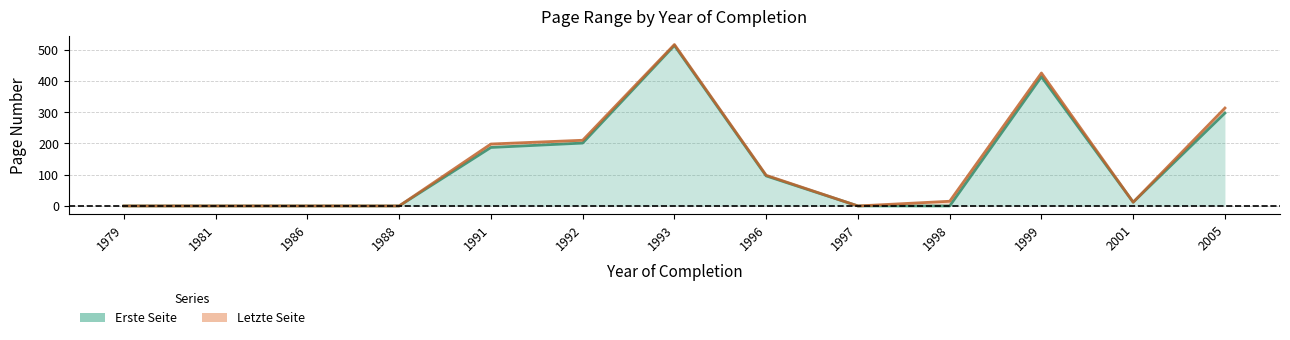

Which category has the highest value in the Letzte Seite series?

1993